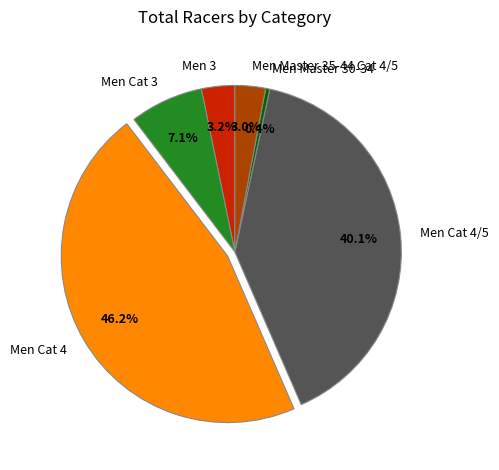

To the nearest percent, what is the combined percentage of Men Master 30-34 and Men Master 35-44 Cat 4/5?

3%